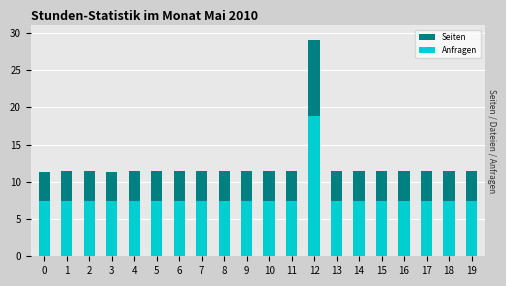

What is the spread (max minus min) of values at 0?

4.0